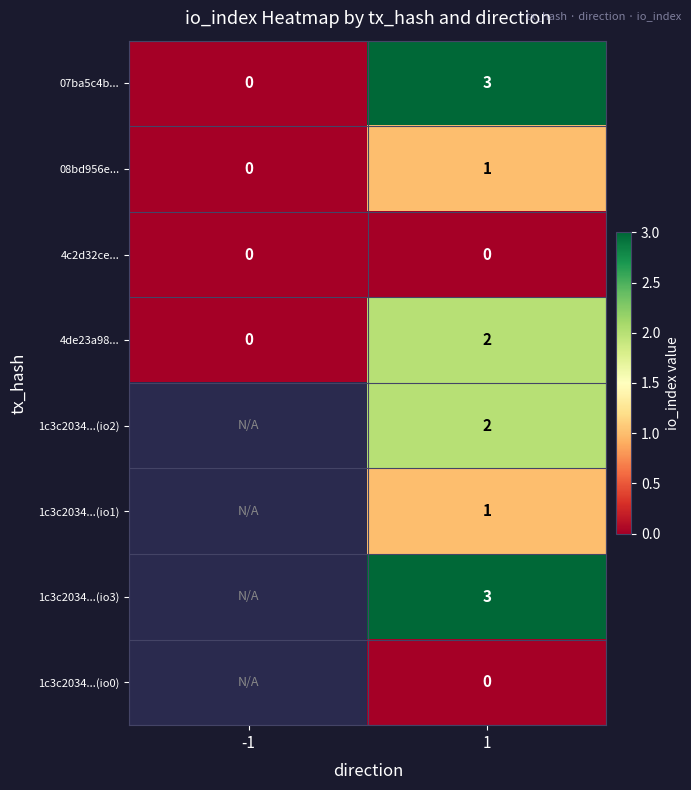

List the labels in order of 4de23a98... value, largest first.

1, -1